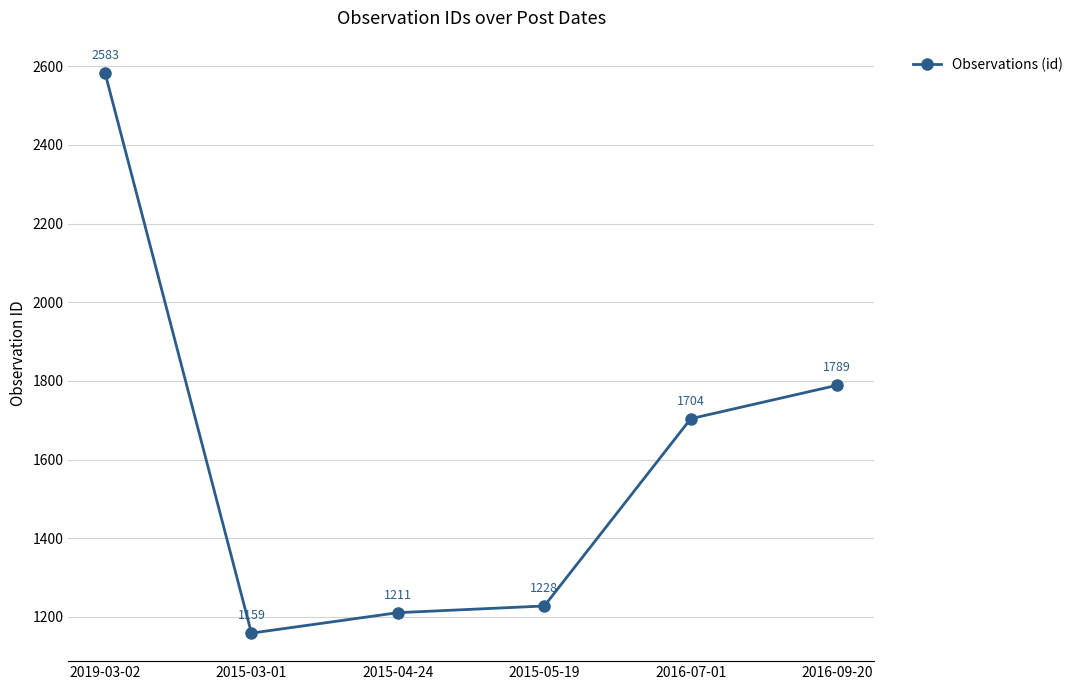

List the labels in order of value, largest first.

2019-03-02, 2016-09-20, 2016-07-01, 2015-05-19, 2015-04-24, 2015-03-01